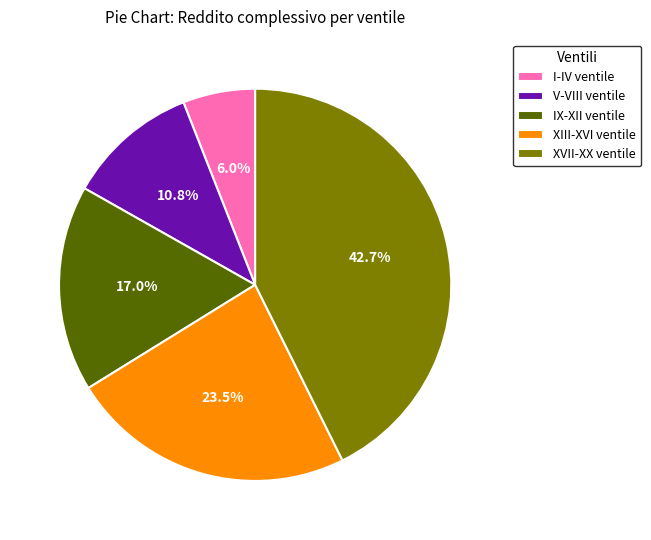

How many slices are in this pie chart?

5